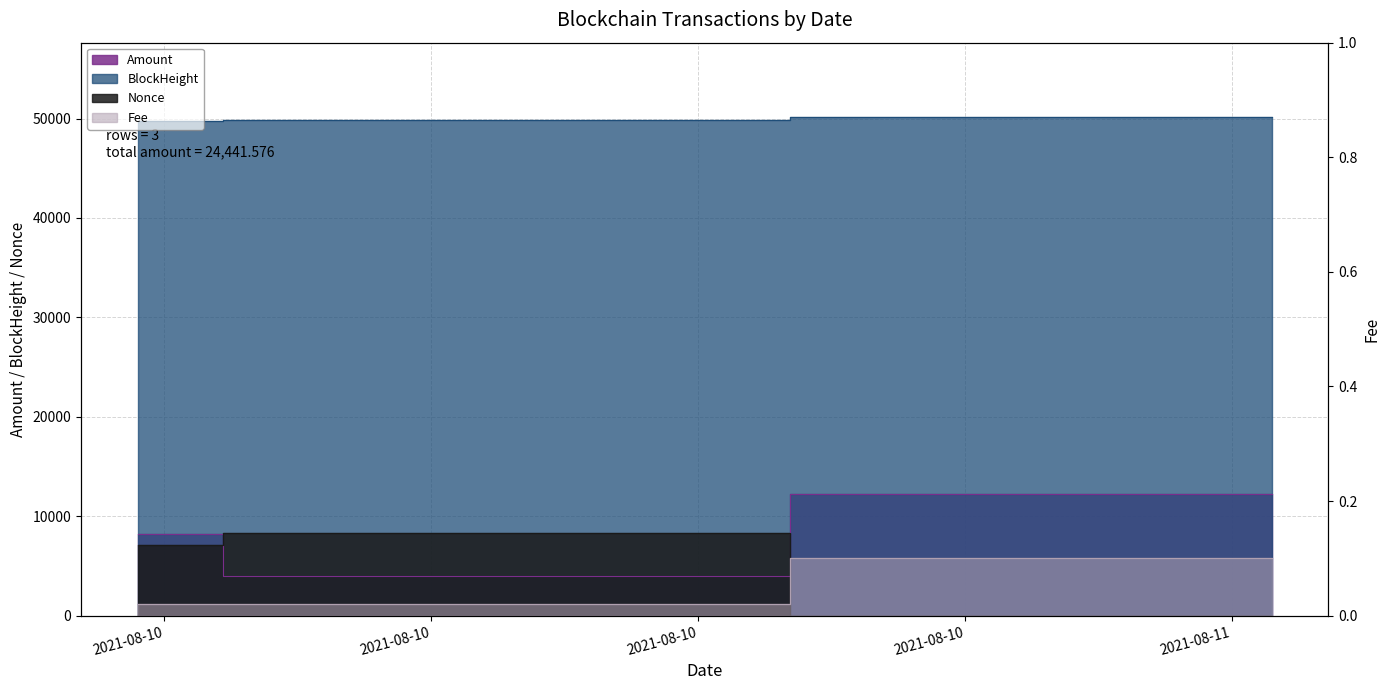

What are all the series names shown in the legend?

Amount, BlockHeight, Nonce, Fee